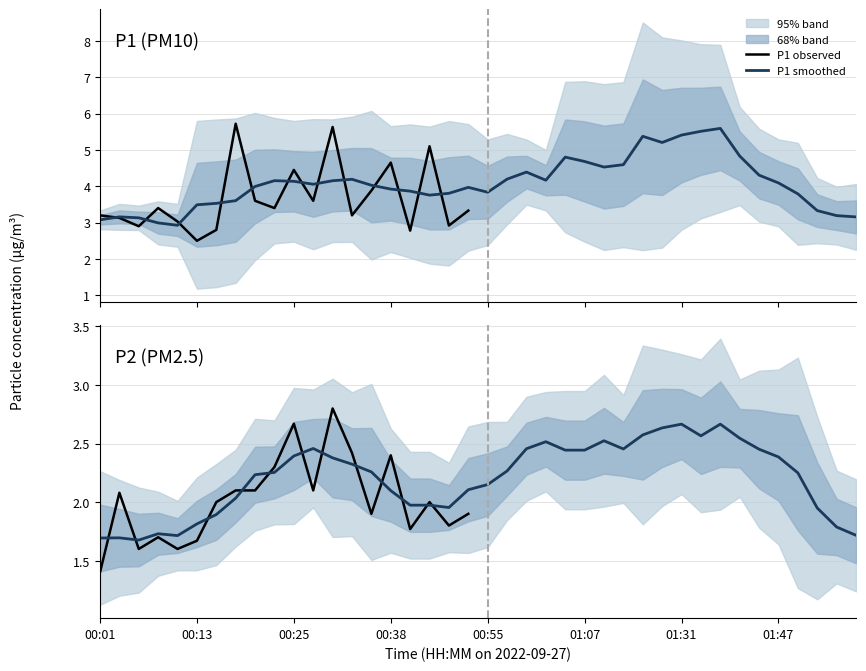

Where does the P1 series first go above 3?

00:01